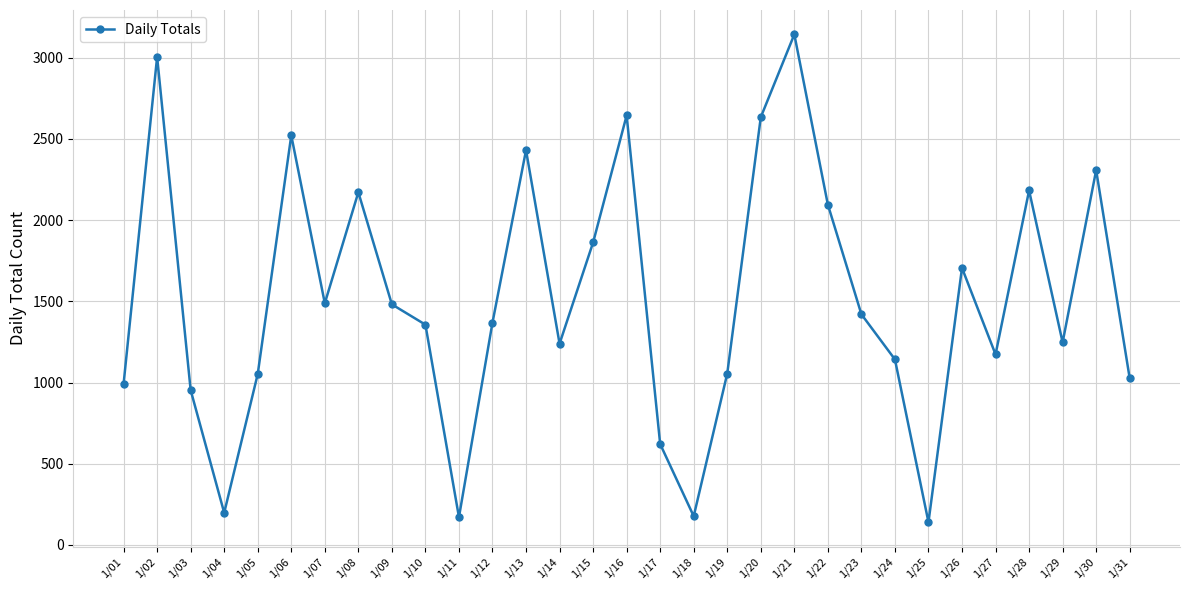

What is the value of the 28th point from the left?

2182